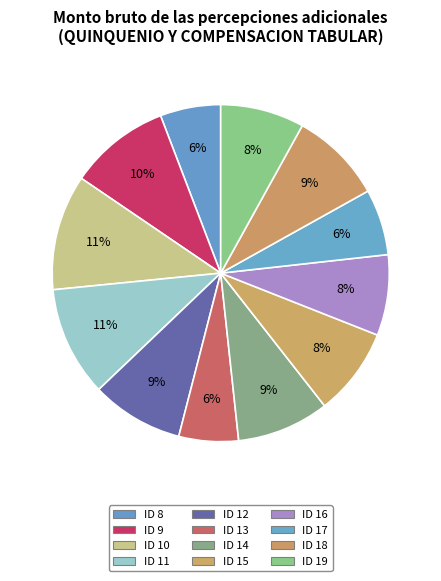

To the nearest percent, what is the difference between the ID 19 and ID 10 slice percentages?

3%